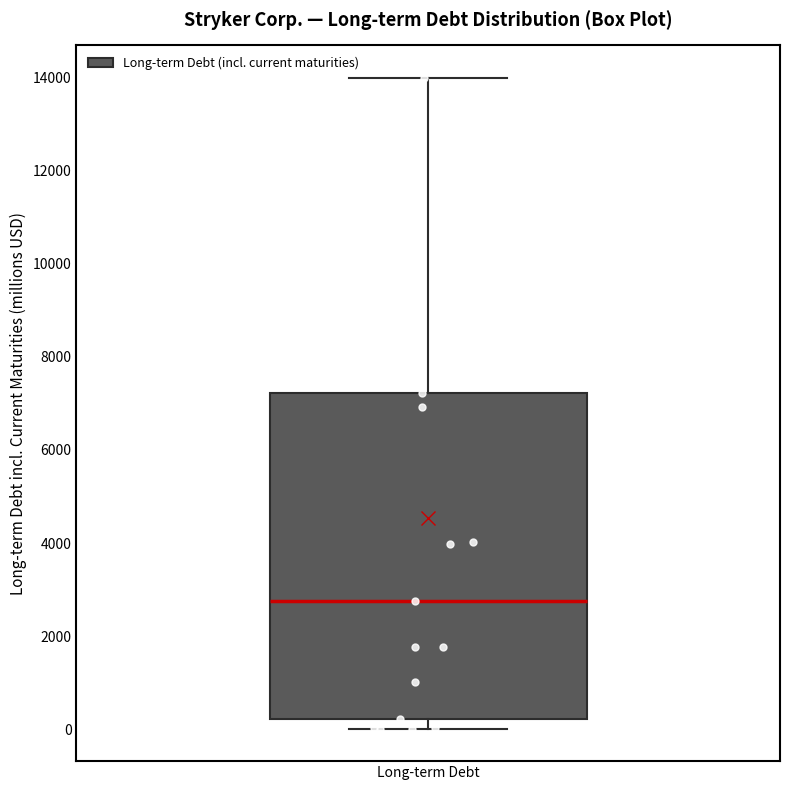

Where is the upper edge of the box for Long-term Debt on the y-axis? The values are not printed on the chart, so give them approximately, as read against the axis.

7200